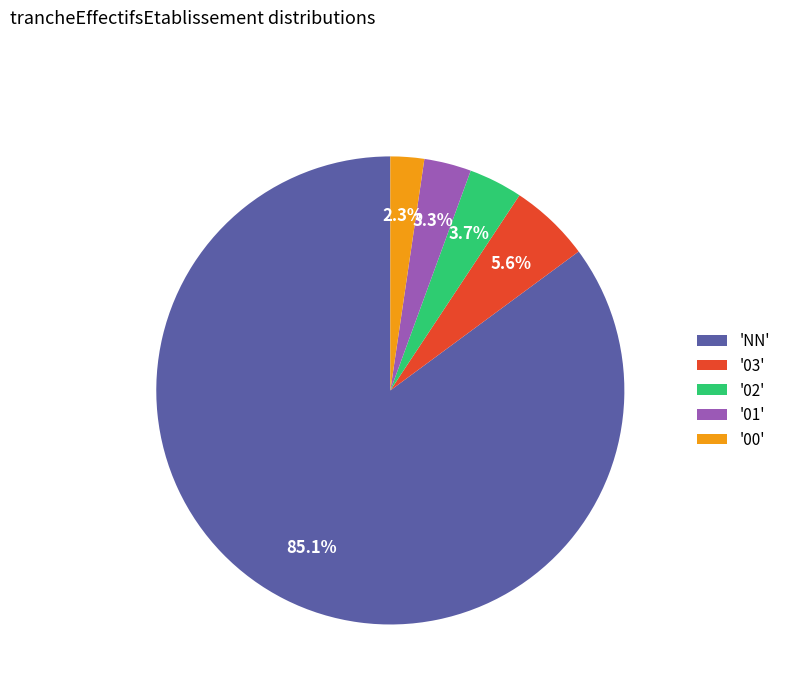

Does any single category account for the majority?

Yes